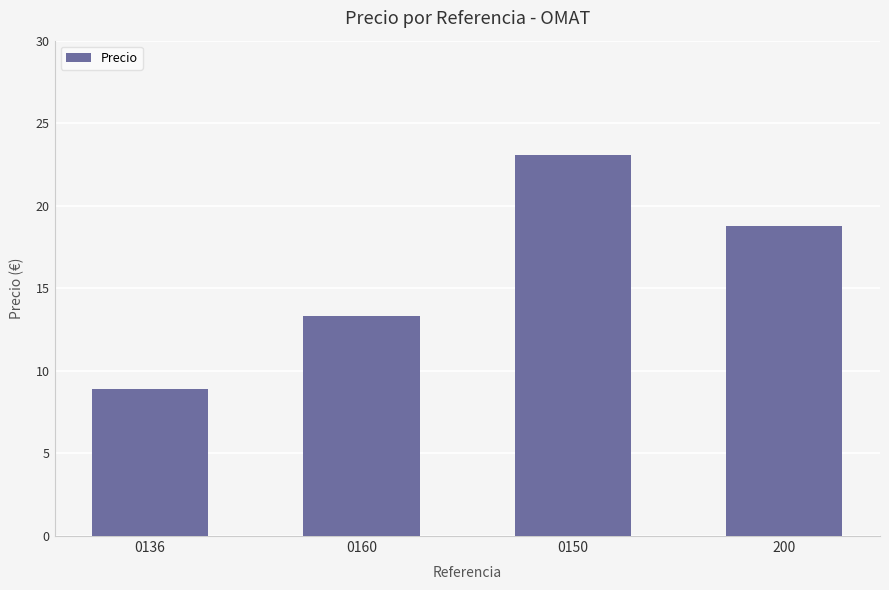

List the labels in order of value, largest first.

0150, 200, 0160, 0136